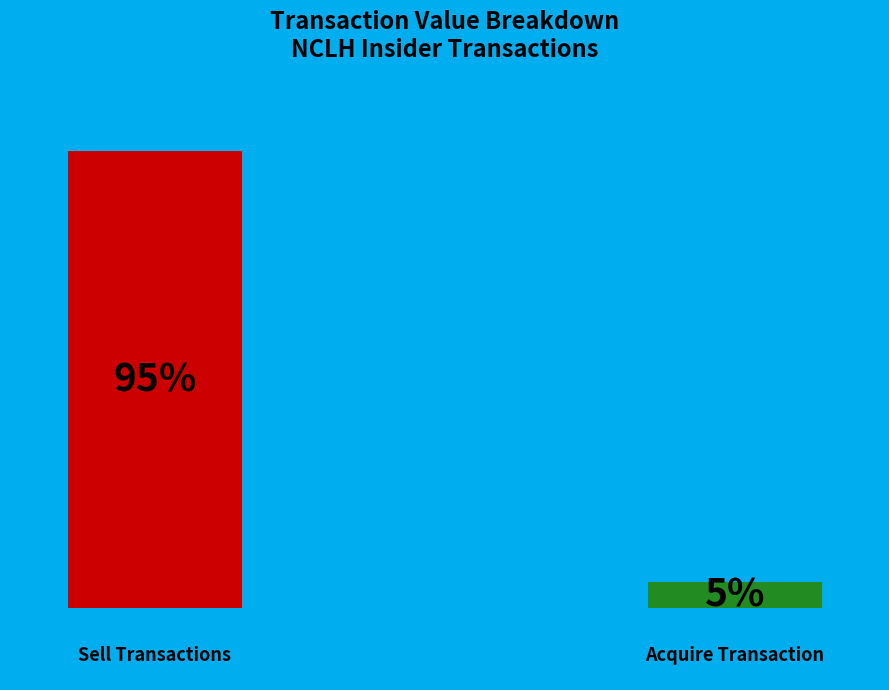

Does tm2317860-1_4seq1.xml account for over 50% of the chart?

No